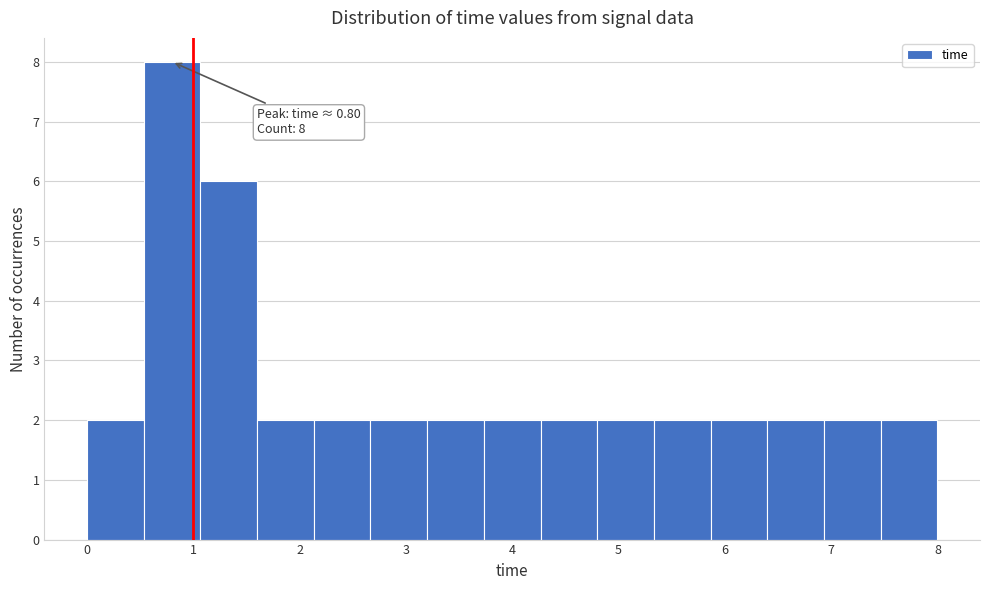

Which range on the x-axis has the tallest bar?

0.5 to 1.1